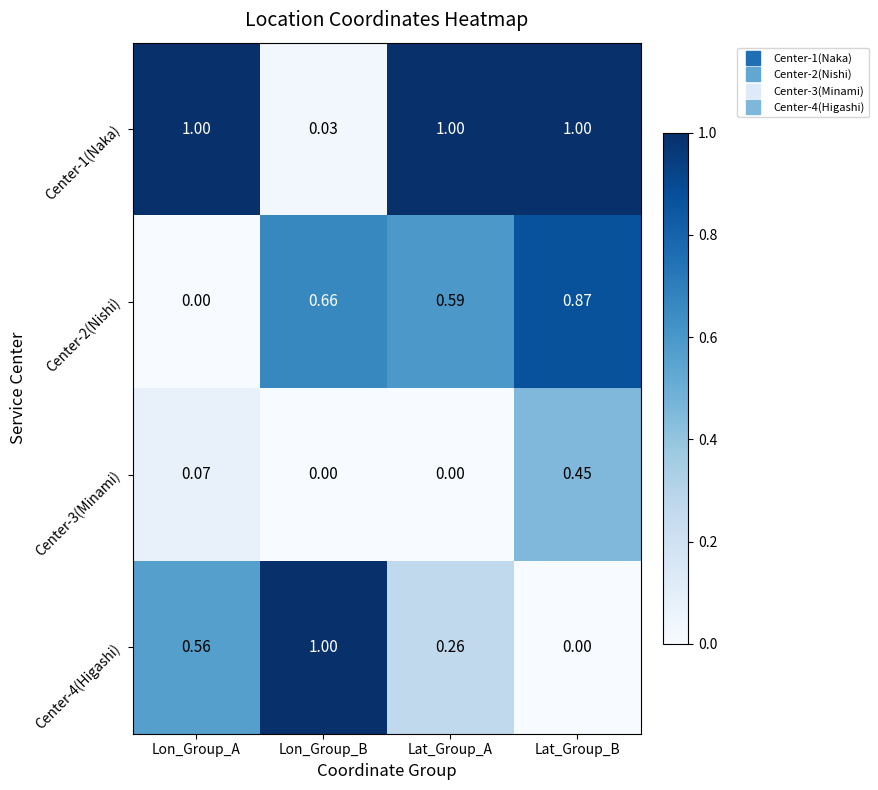

Which series has the widest spread of values?

Center-4(Higashi)